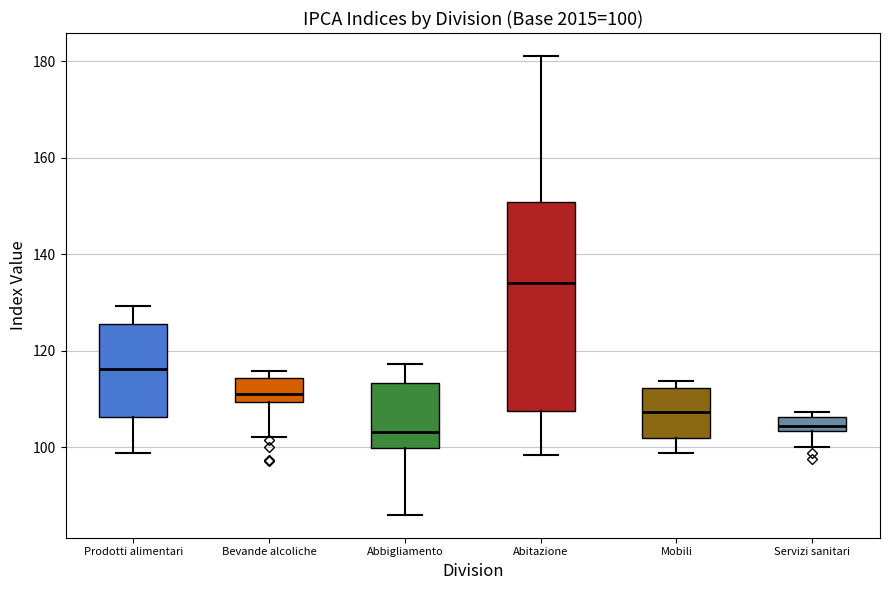

Comparing the boxes themselves (not the whiskers), which one is the tallest?

Abitazione